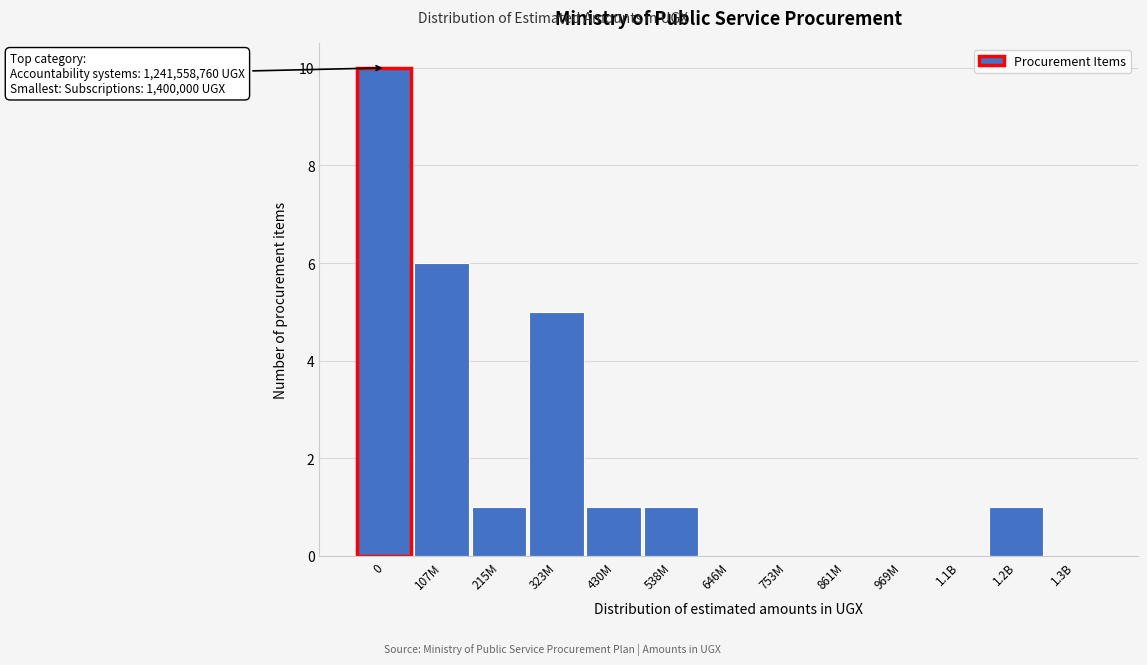

Reading left to right, extract all data points from this chart.

0=10	107M=6	215M=1	323M=5	430M=1	538M=1	646M=0	753M=0	861M=0	969M=0	1.1B=0	1.2B=1	1.3B=0